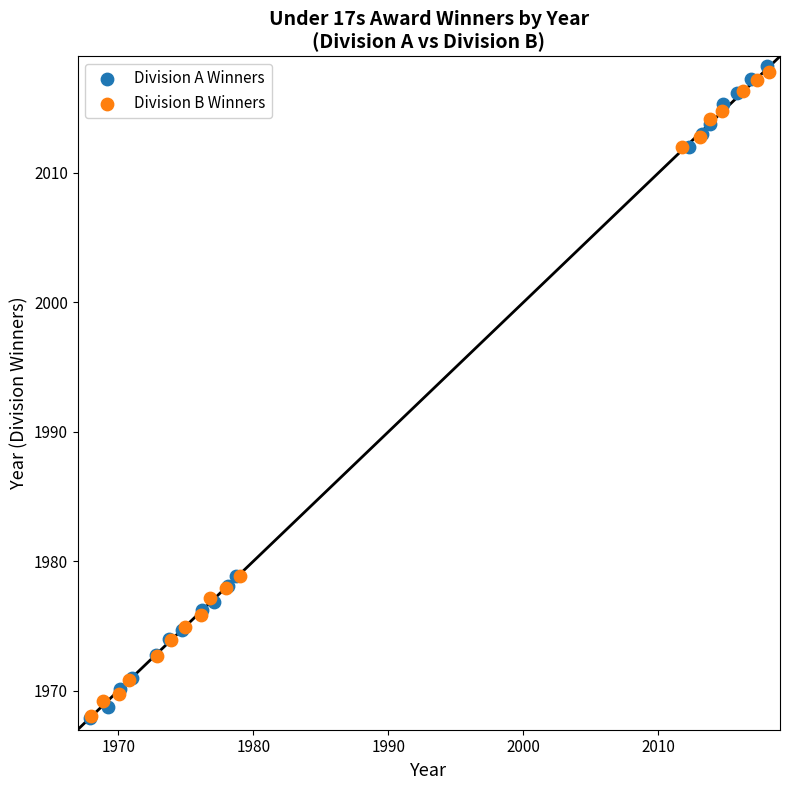

What are all the series names shown in the legend?

Division A Winners, Division B Winners